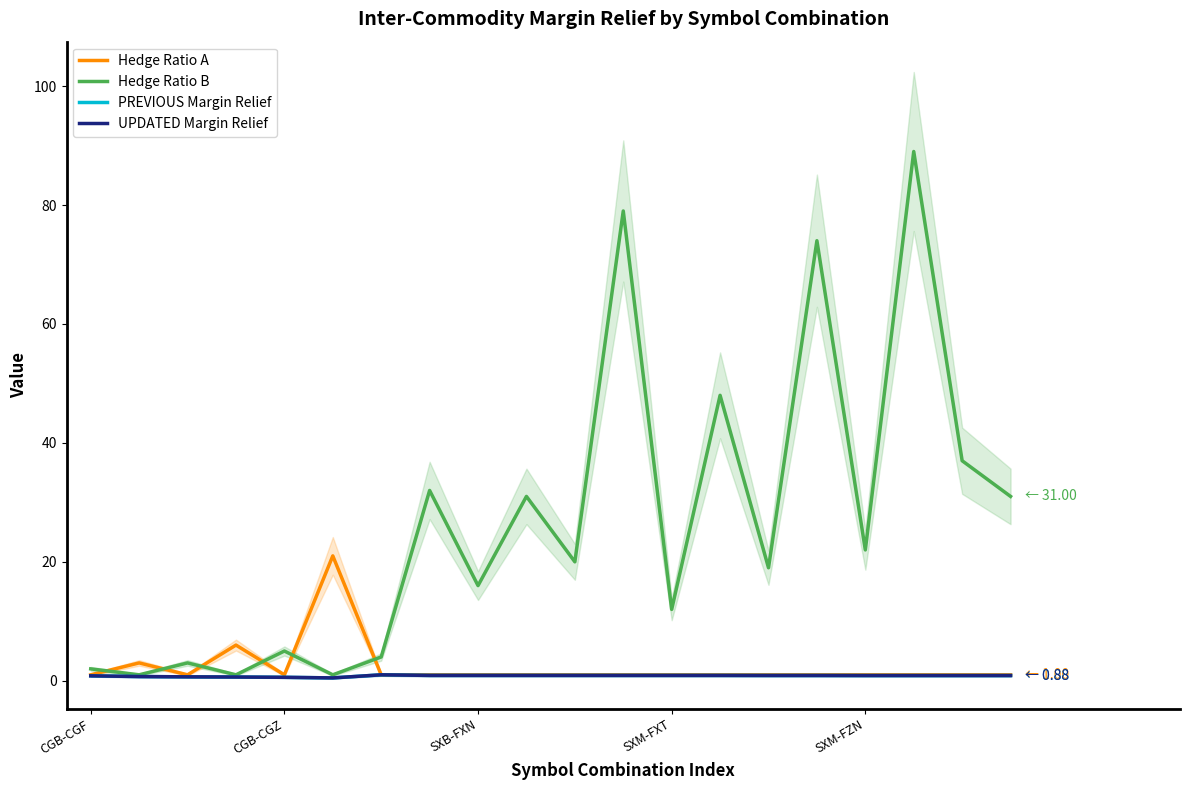

What is the label of the 1st point from the left?

CGB-CGF